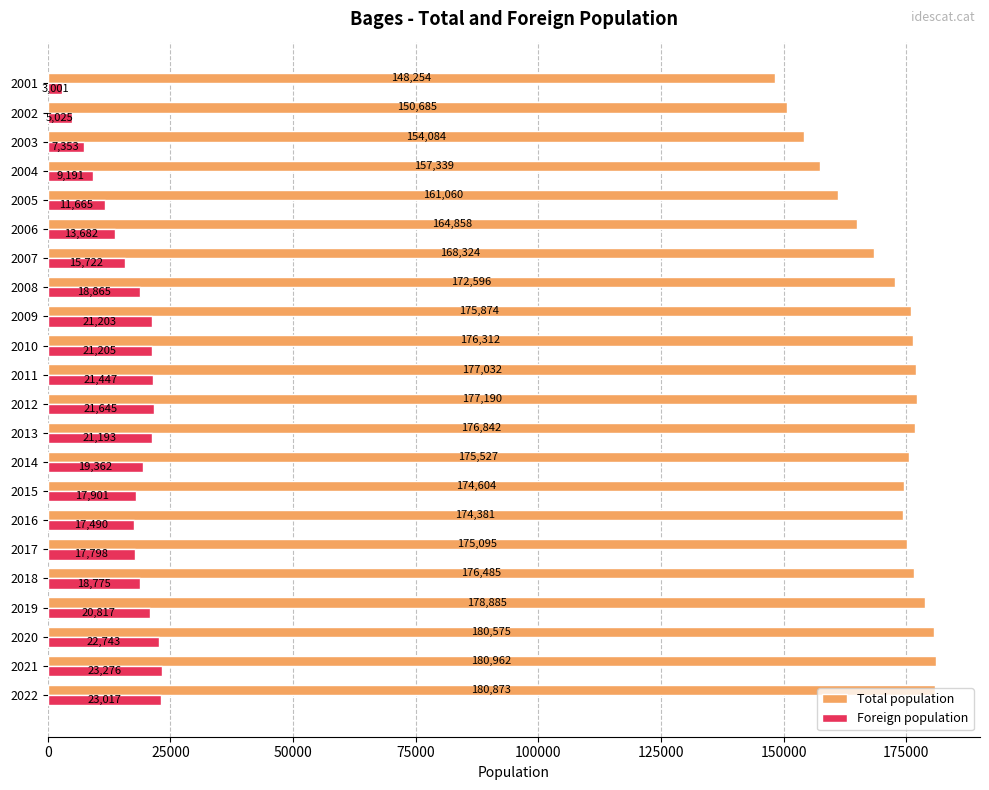

What is the difference between the second highest and second lowest values in the Total population series?

30188